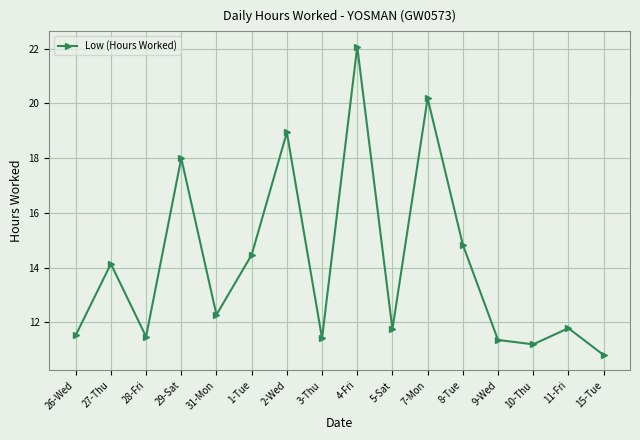

What is the label of the 7th point from the right?

5-Sat